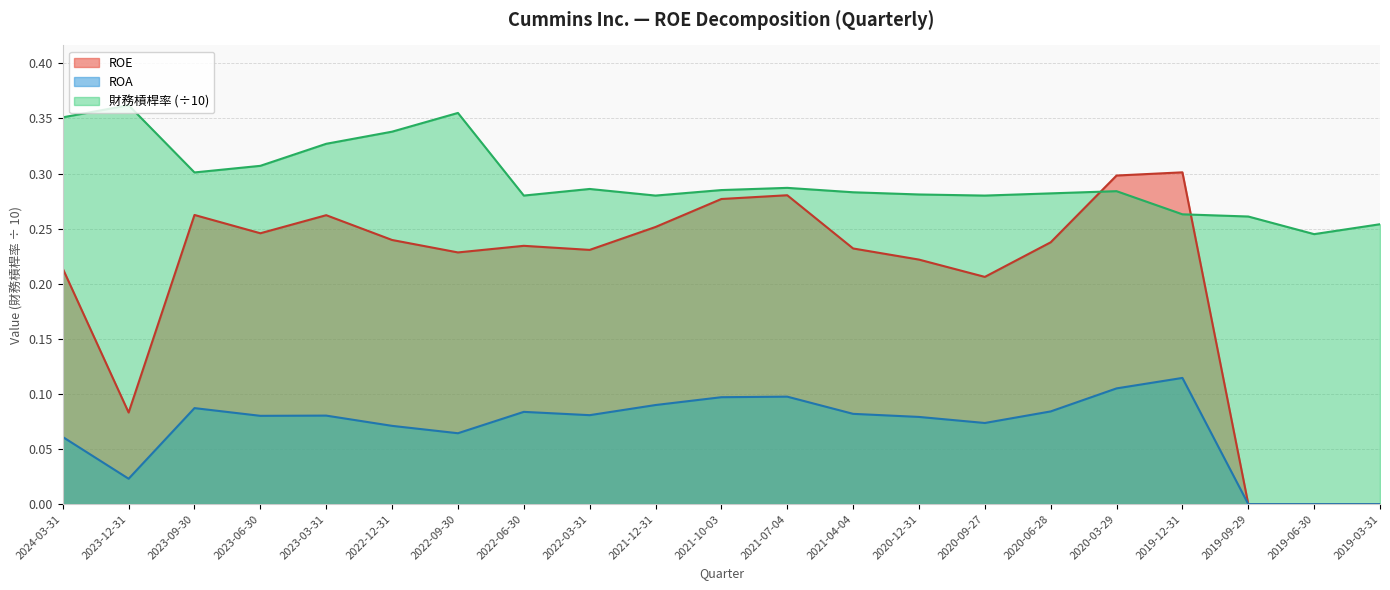

Is it true that 財務槓桿率 equals 0.3 at 2021-10-03?

True